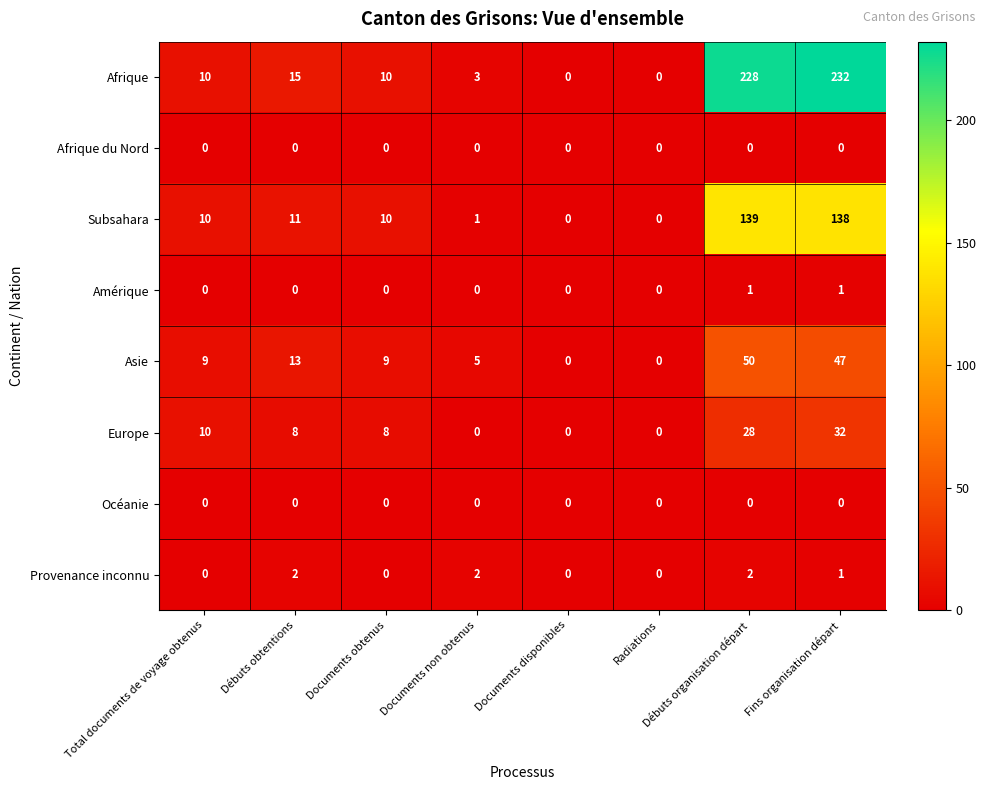

Which category has the highest value in the Asie series?

Débuts organisation départ